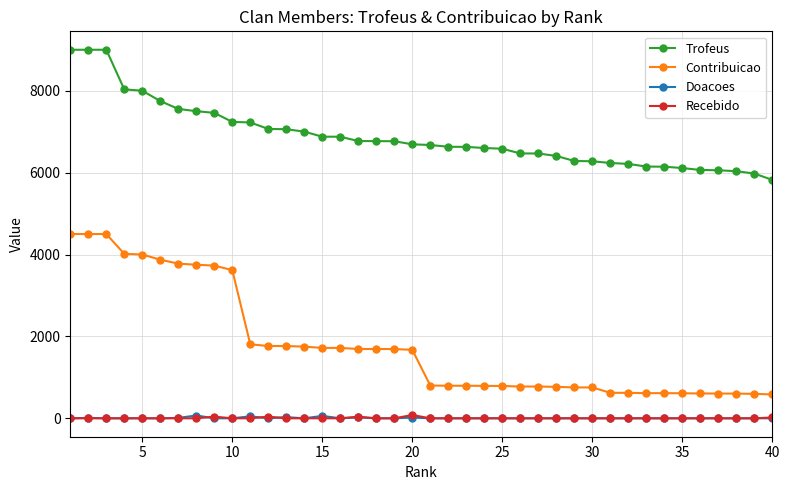

What is the difference between the maximum and second lowest values in the Recebido series?

80